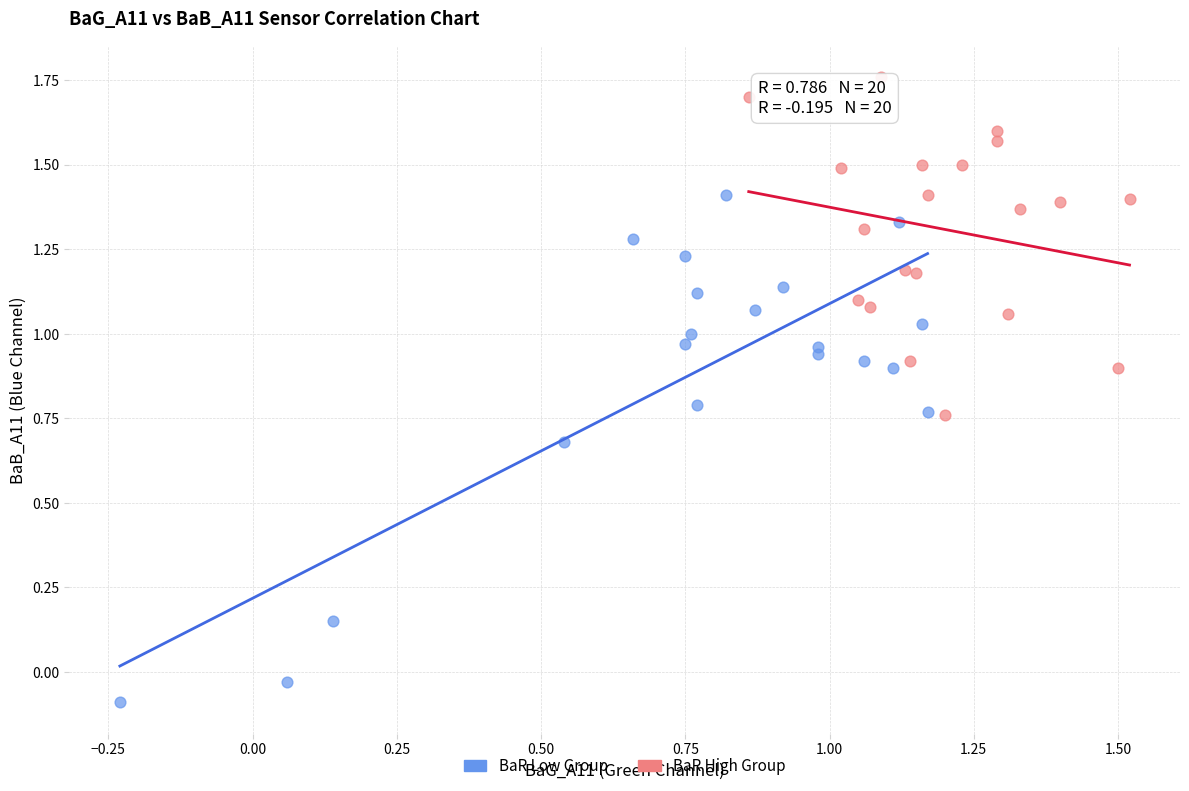

Which series contains the lowest Y value?

BaR Low Group